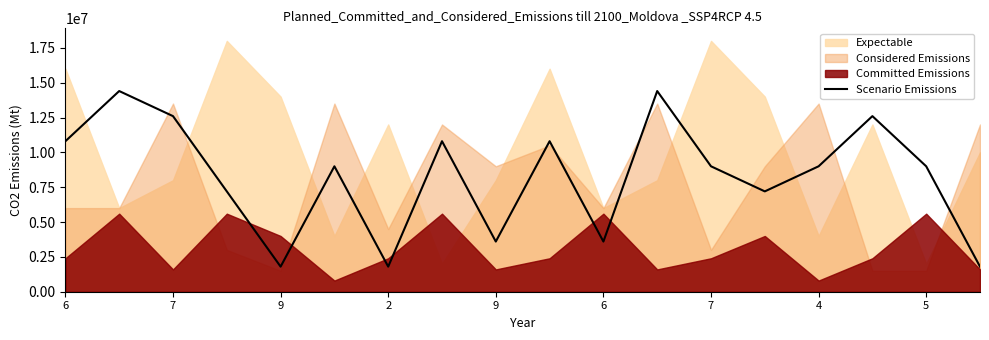

Does the chart display data point markers on the line(s)?

No